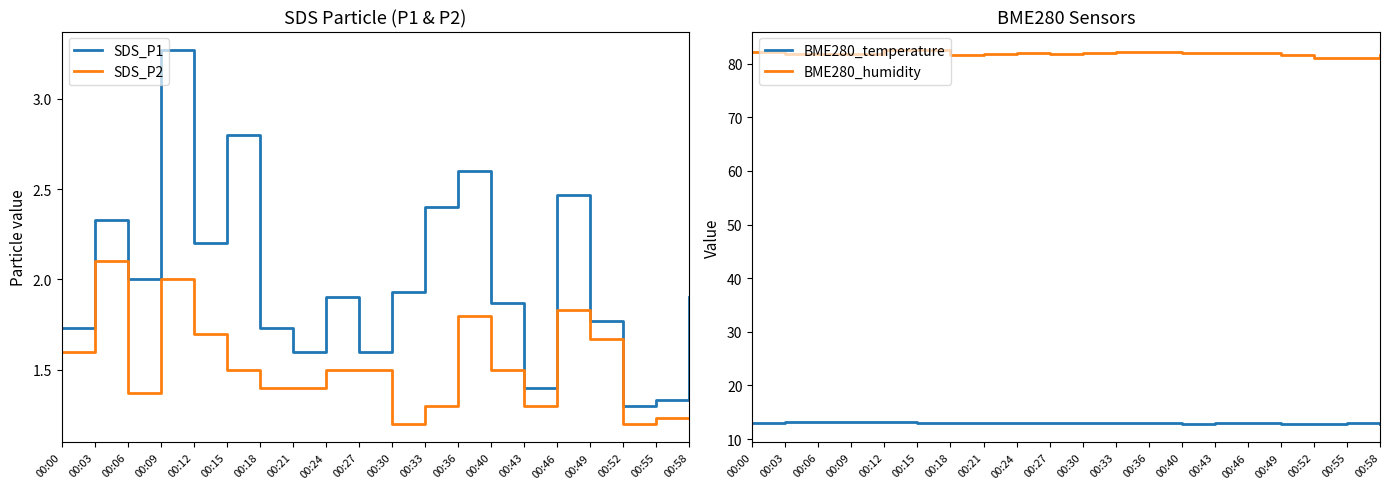

At which category does the chart reach its peak across all series?

00:15